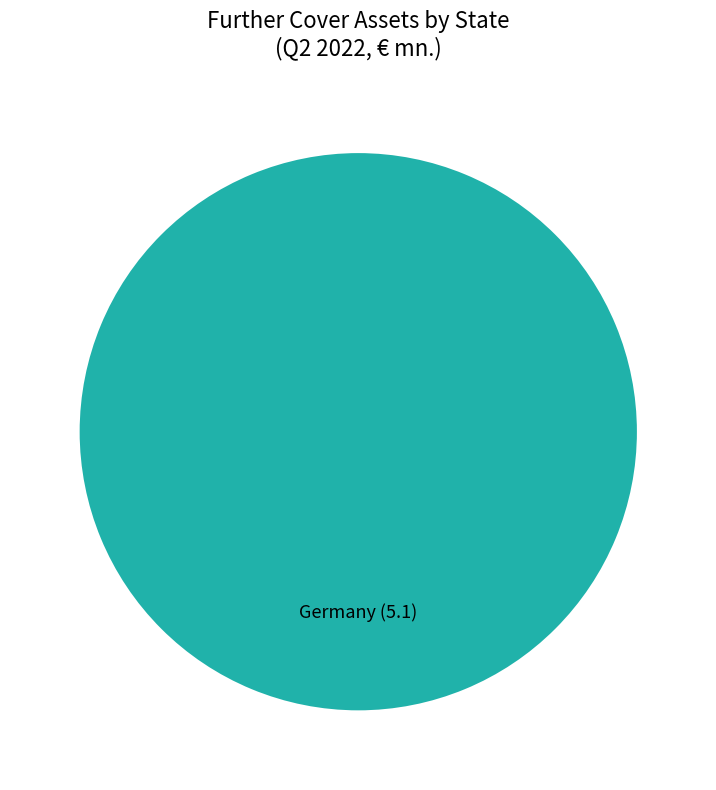

Does Germany account for over 50% of the chart?

Yes